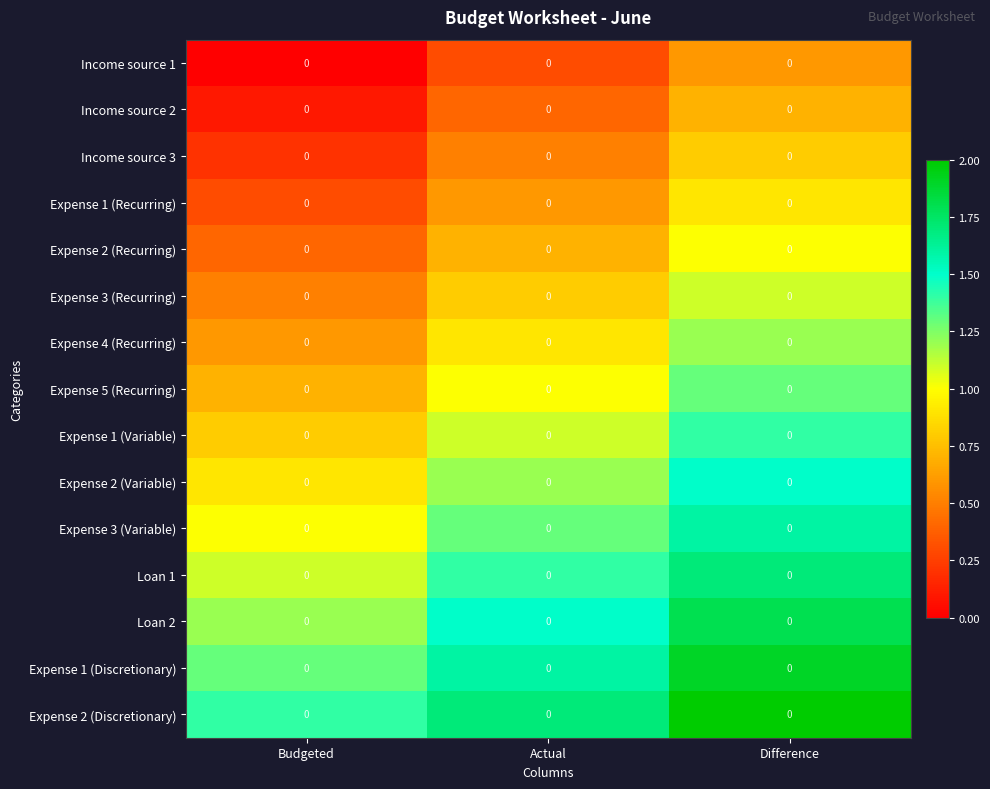

How many categories are shown in the chart?

3